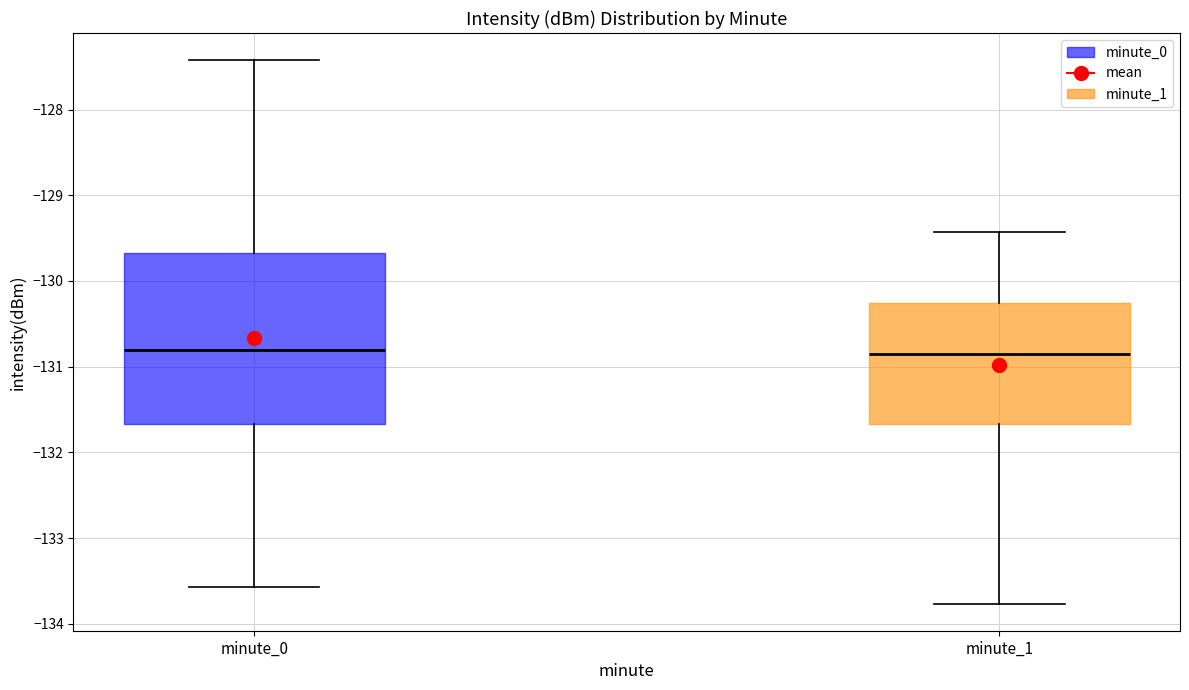

Reading left to right, transcribe this box plot: for each box, give where its median line is, the range the box spans, and where its two whiskers end, as read against the y-axis. The values are not printed on the chart, so give them approximately, as read against the axis.

minute_0: median -130.8, box -131.7 to -129.7, whiskers -133.6 to -127.4
minute_1: median -130.8, box -131.7 to -130.3, whiskers -133.8 to -129.4